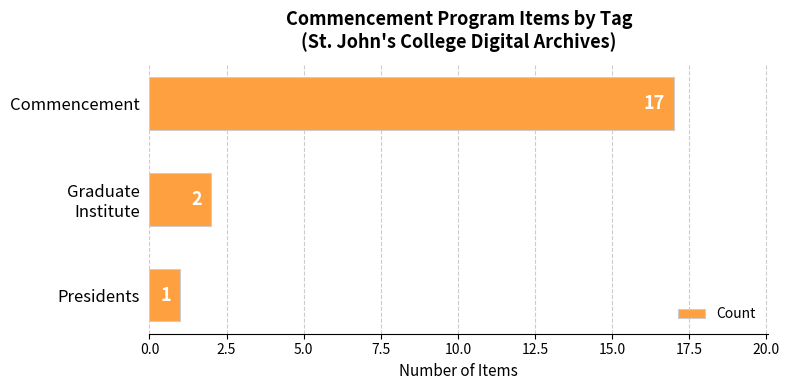

How many bars are there in total?

3